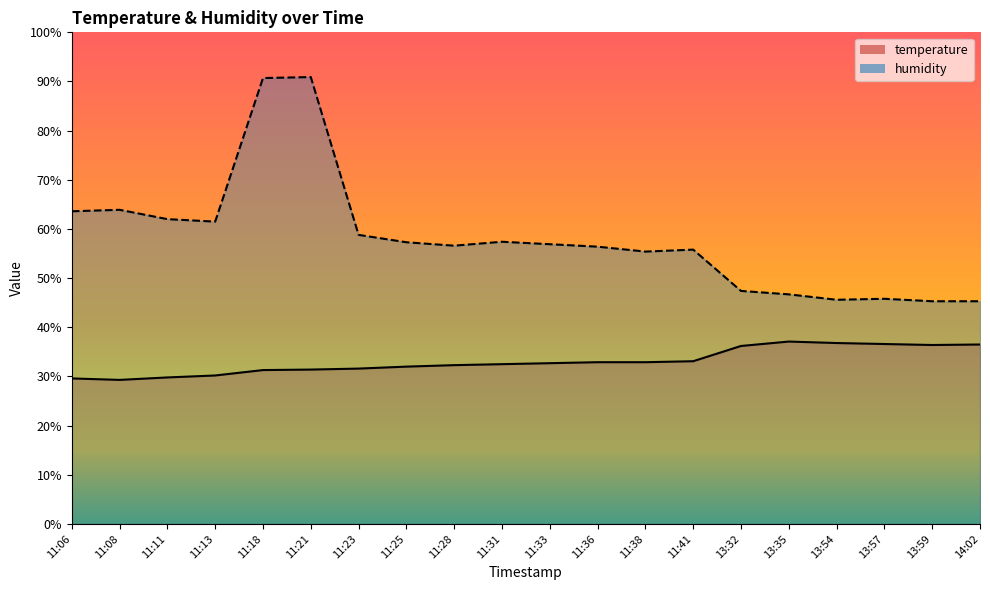

Which series has the largest range (max minus min)?

humidity